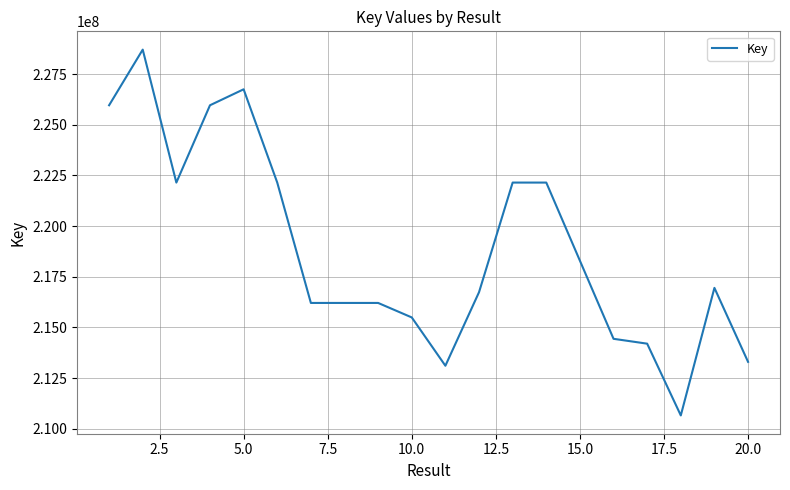

Does the chart have visible grid lines?

Yes